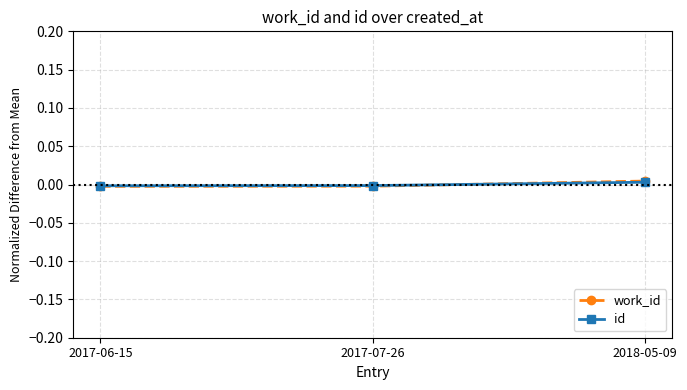

Is it true that id equals -0.0 at 2017-06-15?

True